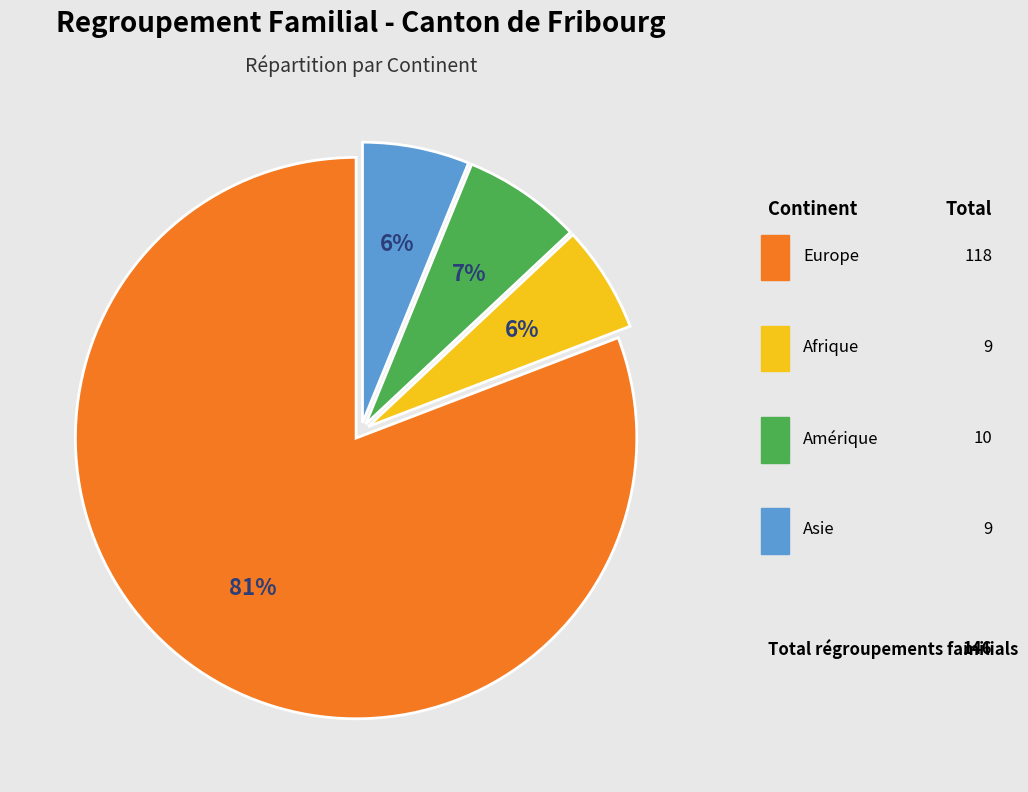

How many slices are in this pie chart?

4